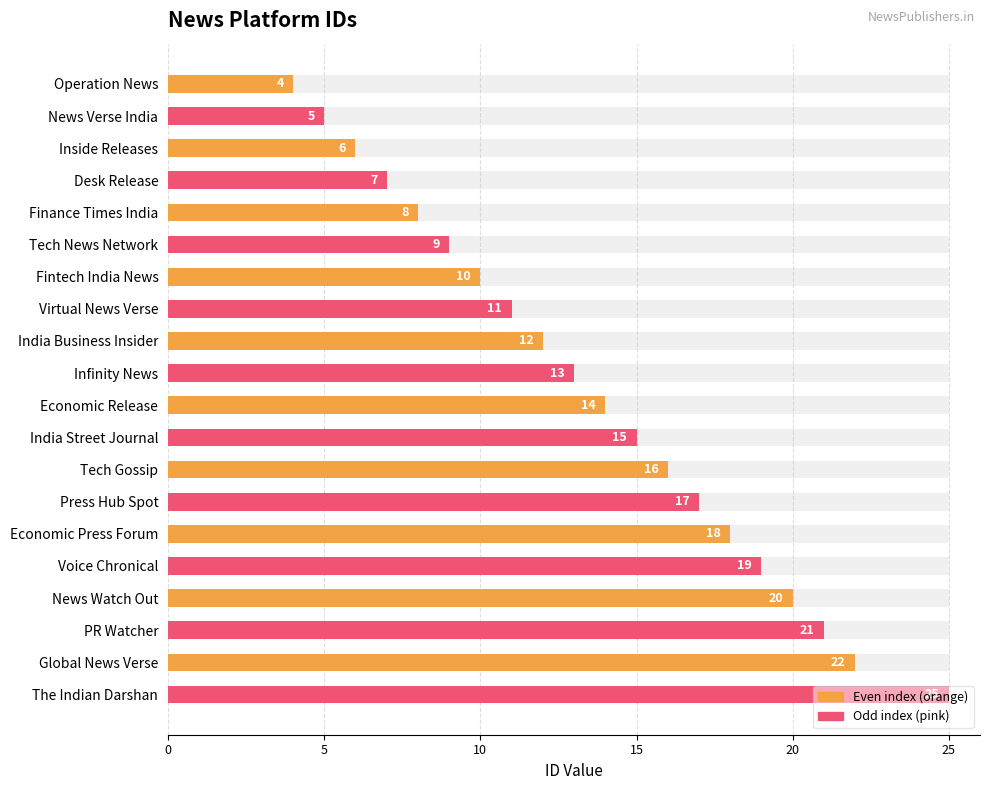

Between 16 and 14, which is larger?

16